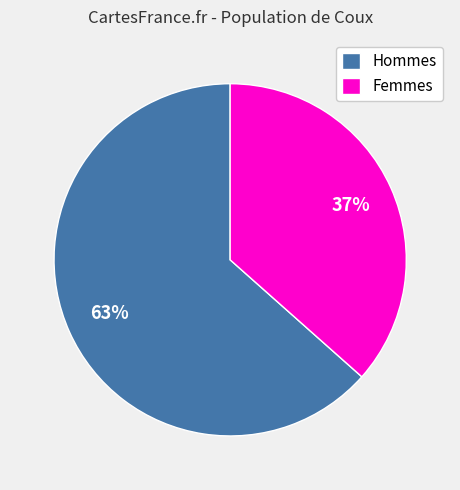

Between Femmes and Hommes, which is larger?

Hommes